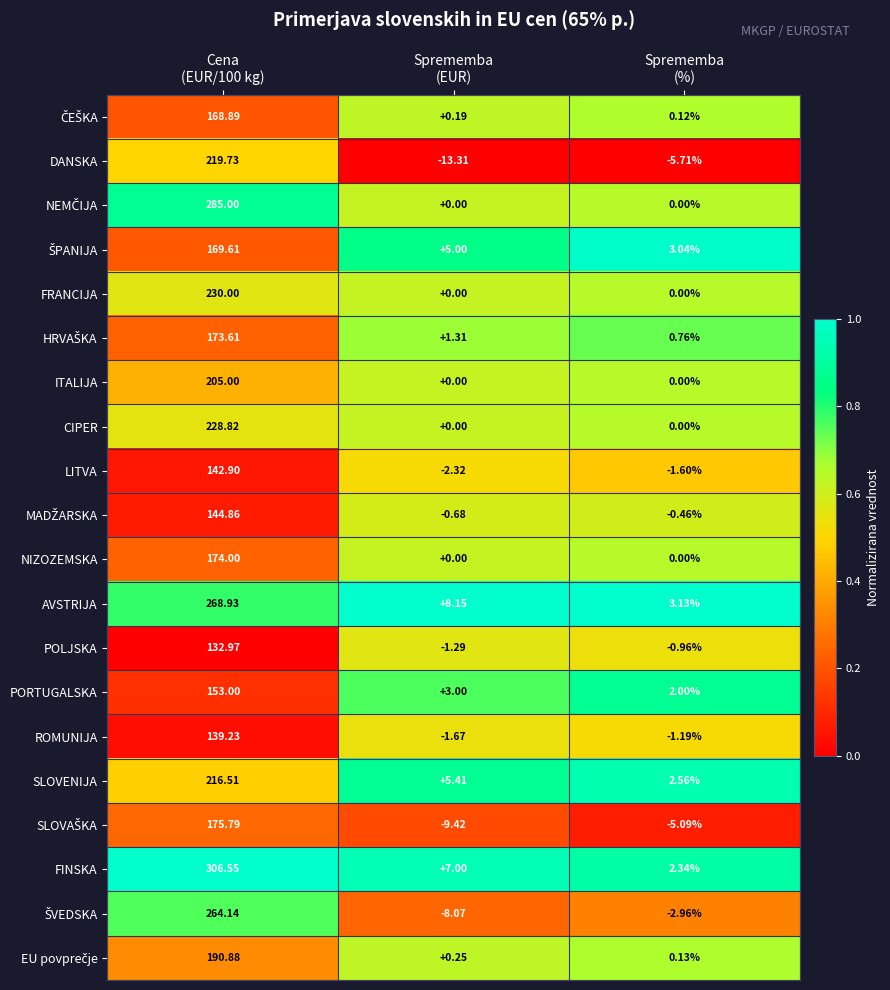

Which series has the largest total across all categories?

FINSKA